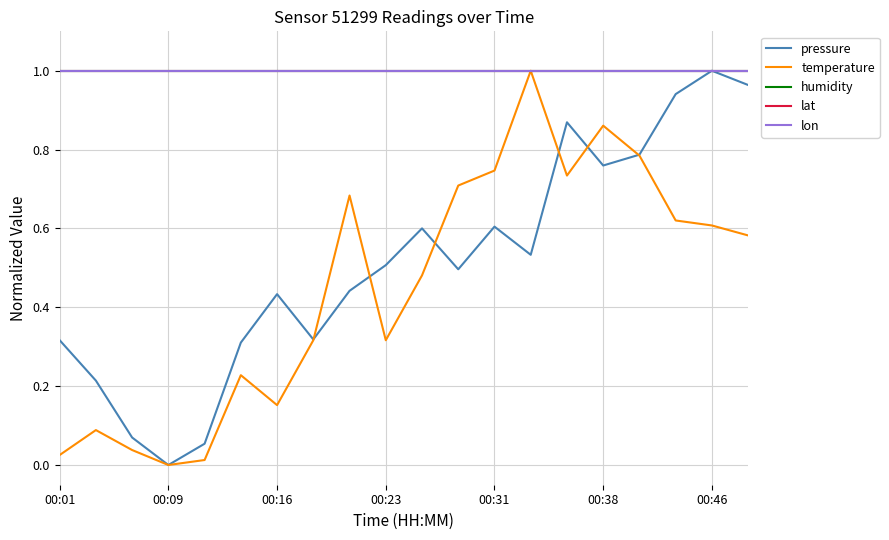

Does the chart display data point markers on the line(s)?

No